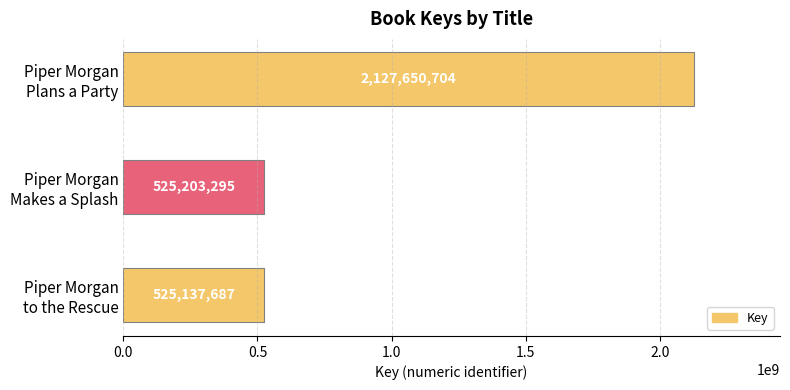

What is the greatest value displayed?

2127650704